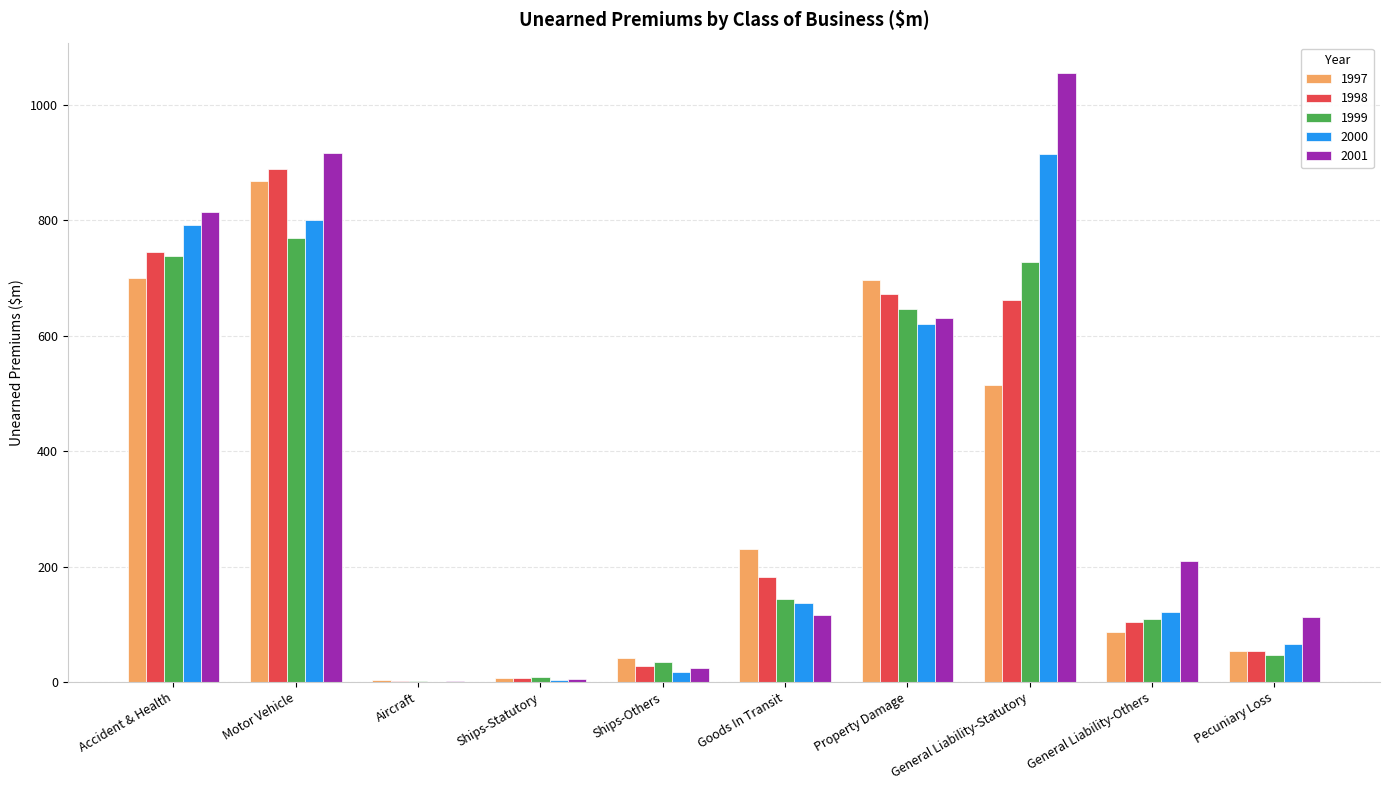

At which category is the sum across all series the highest?

Motor Vehicle